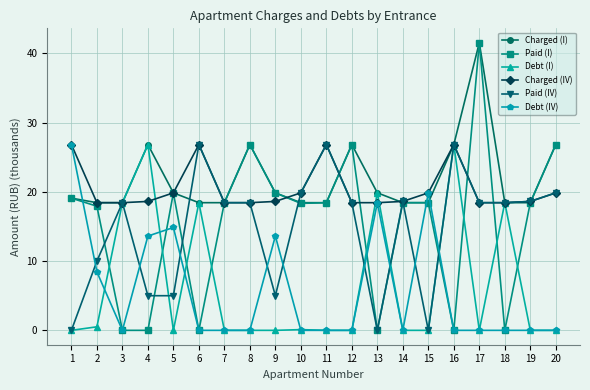

The Debt (I) series shows -10.9 at 20. True or false?

False